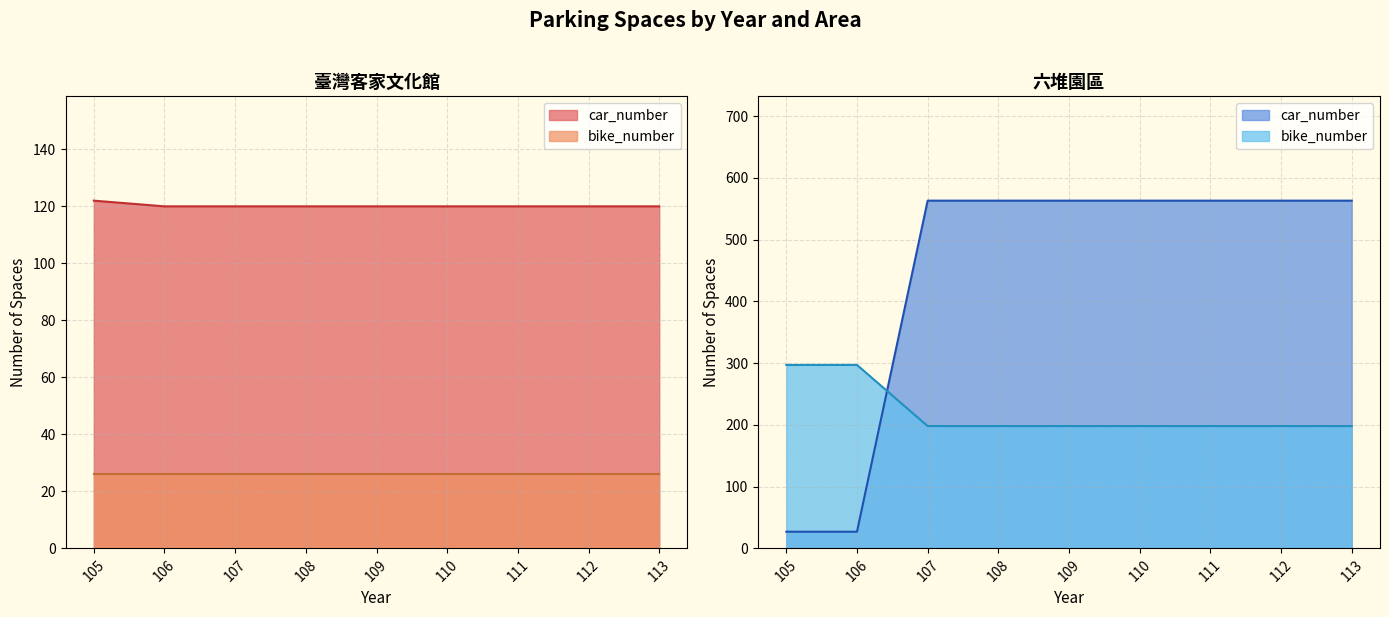

The chart shows a value of 120 at 109. True or false?

True